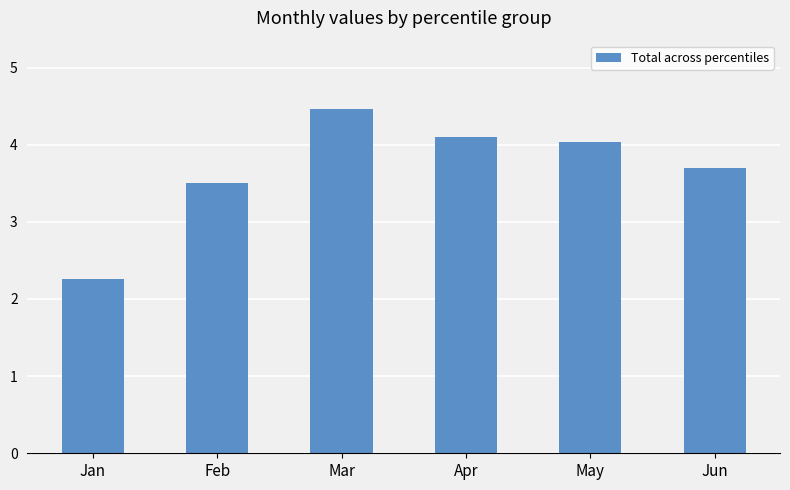

Which has a higher value, Jun or Apr?

Apr